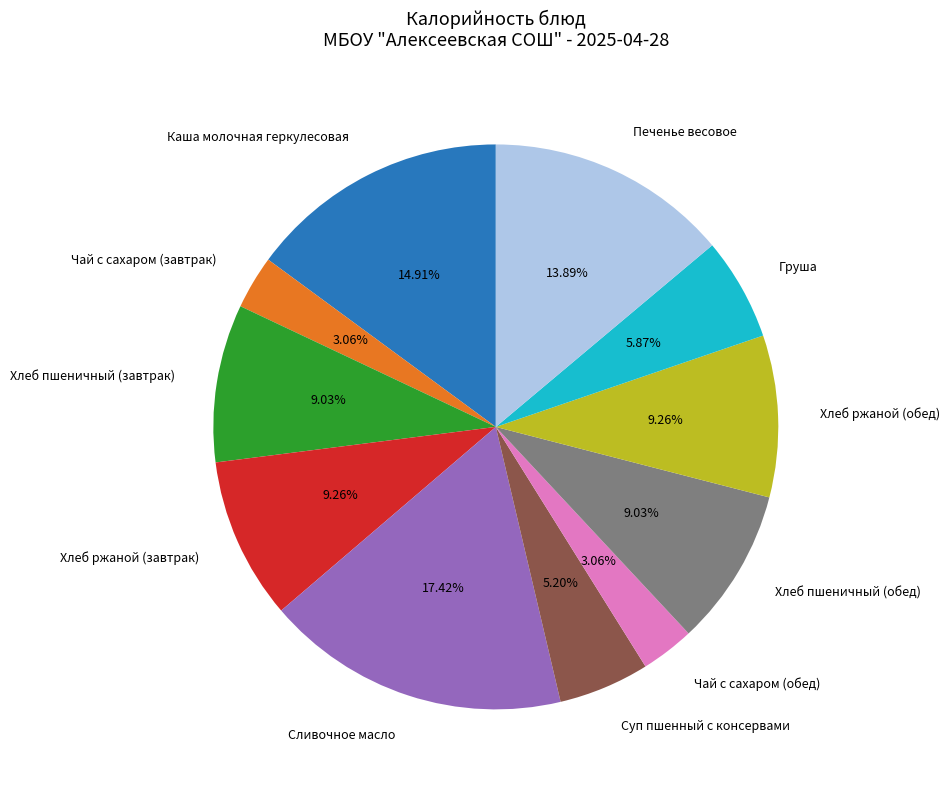

The Сливочное масло slice represents 5% of the pie. True or false?

False